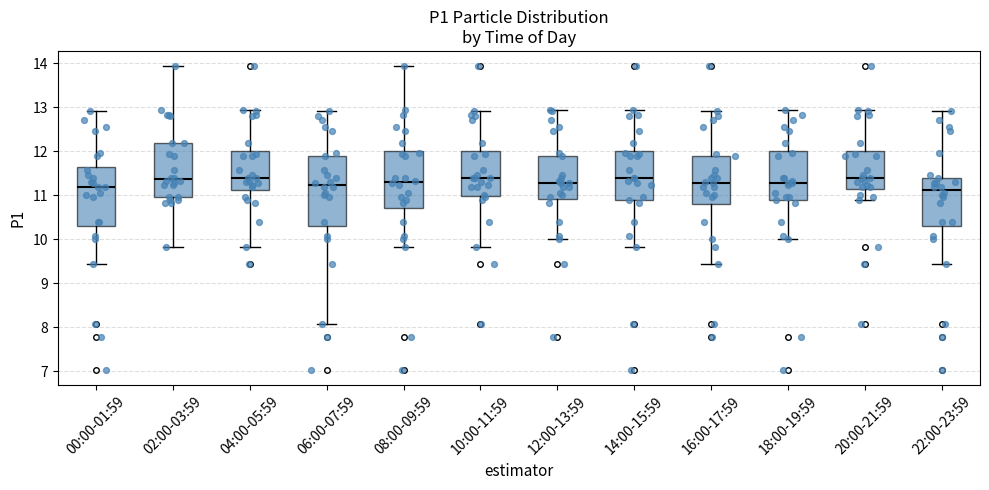

Reading left to right, transcribe this box plot: for each box, give where its median line is, the range the box spans, and where its two whiskers end, as read against the y-axis. The values are not printed on the chart, so give them approximately, as read against the axis.

00:00-01:59: median 11.2, box 10.3 to 11.6, whiskers 9.4 to 12.9
02:00-03:59: median 11.4, box 11.0 to 12.2, whiskers 9.8 to 13.9
04:00-05:59: median 11.4, box 11.1 to 12.0, whiskers 9.8 to 12.9
06:00-07:59: median 11.2, box 10.3 to 11.9, whiskers 8.1 to 12.9
08:00-09:59: median 11.3, box 10.7 to 12.0, whiskers 9.8 to 13.9
10:00-11:59: median 11.4, box 11.0 to 12.0, whiskers 9.8 to 12.9
12:00-13:59: median 11.3, box 10.9 to 11.9, whiskers 10.0 to 12.9
14:00-15:59: median 11.4, box 10.9 to 12.0, whiskers 9.8 to 12.9
16:00-17:59: median 11.3, box 10.8 to 11.9, whiskers 9.4 to 12.9
18:00-19:59: median 11.3, box 10.9 to 12.0, whiskers 10.0 to 12.9
20:00-21:59: median 11.4, box 11.1 to 12.0, whiskers 10.9 to 12.9
22:00-23:59: median 11.1, box 10.3 to 11.4, whiskers 9.4 to 12.9